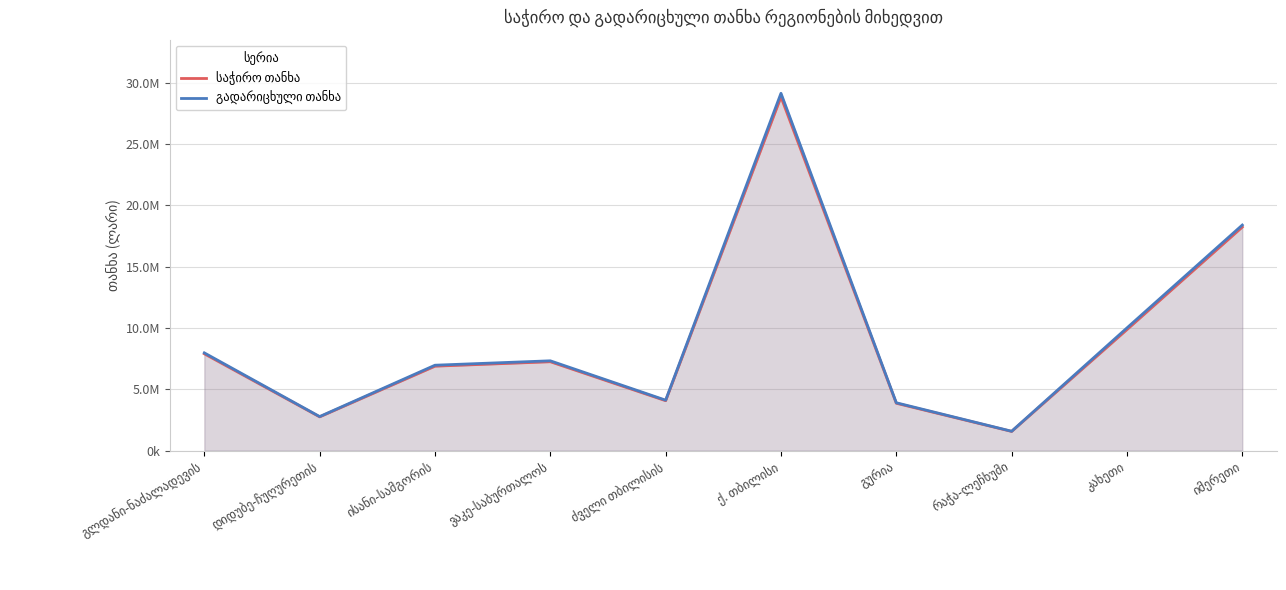

Which series has the largest total across all categories?

გადარიცხული თანხა